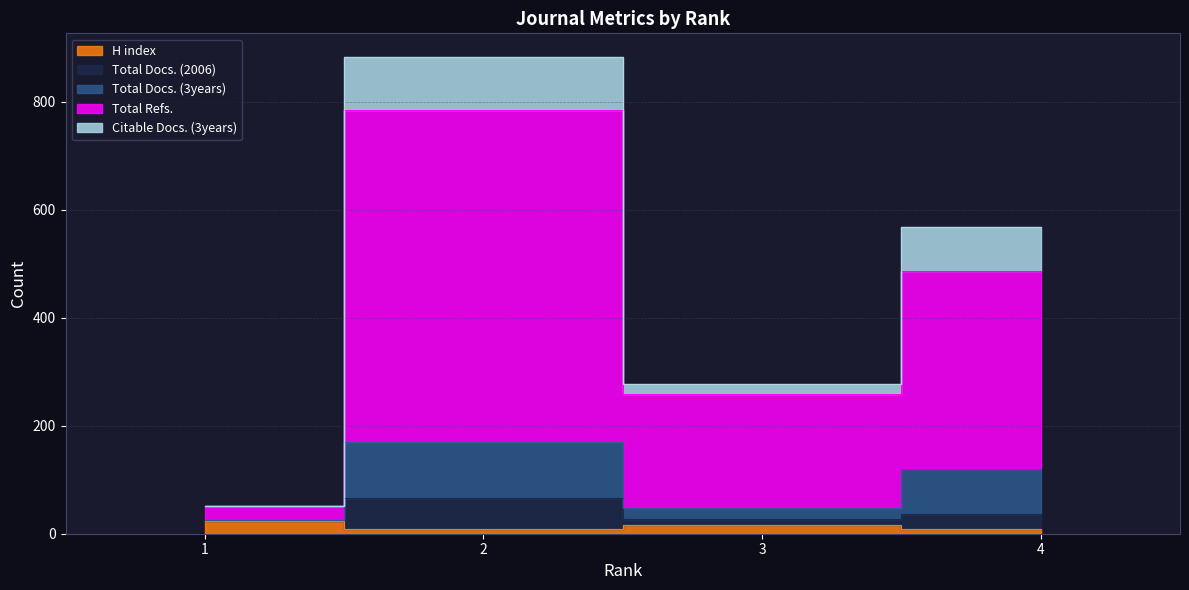

Which series has the widest spread of values?

Total Refs.